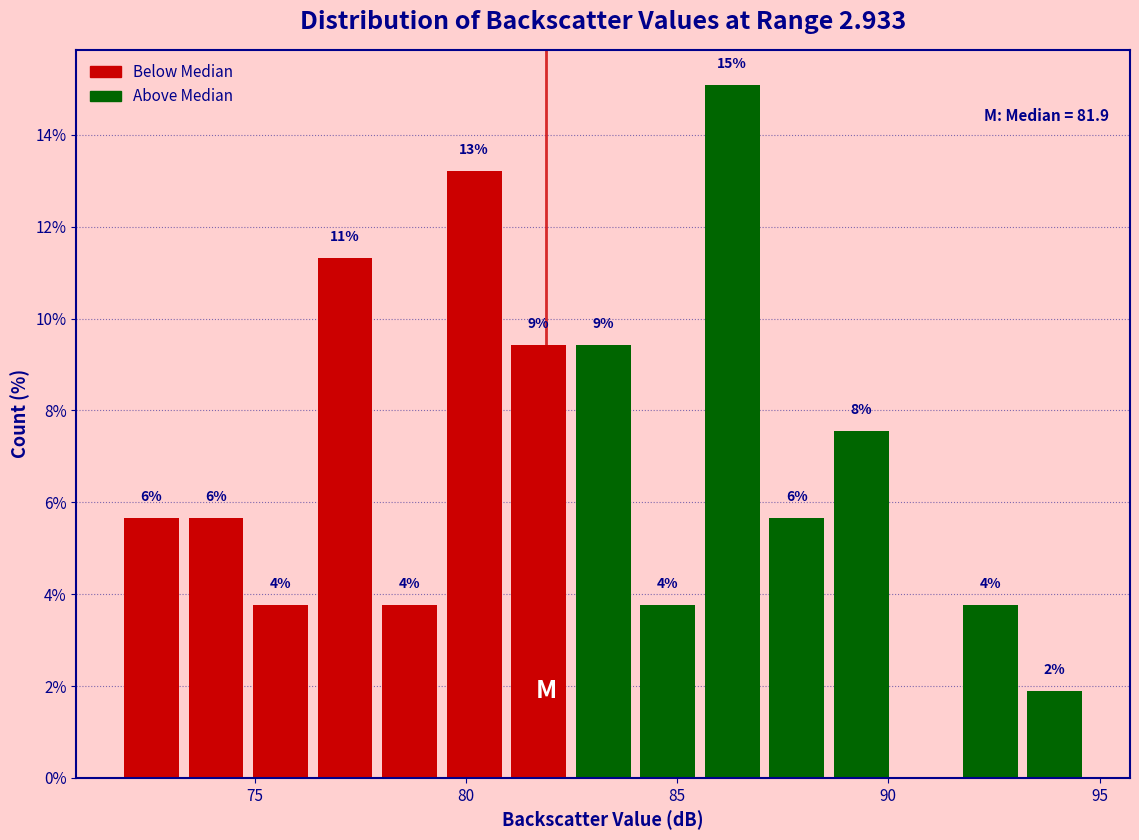

Read against the x-axis, roughly where is the centre of the tallest bar?

86.5